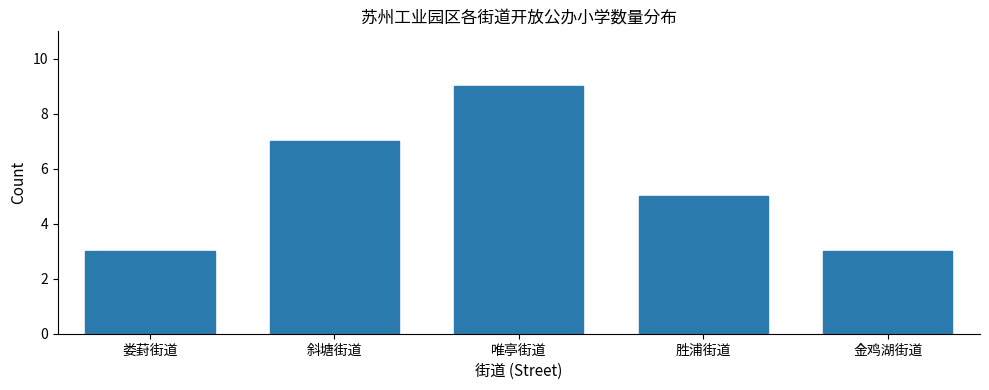

Reading left to right, what are all the values shown in this chart?

3	7	9	5	3